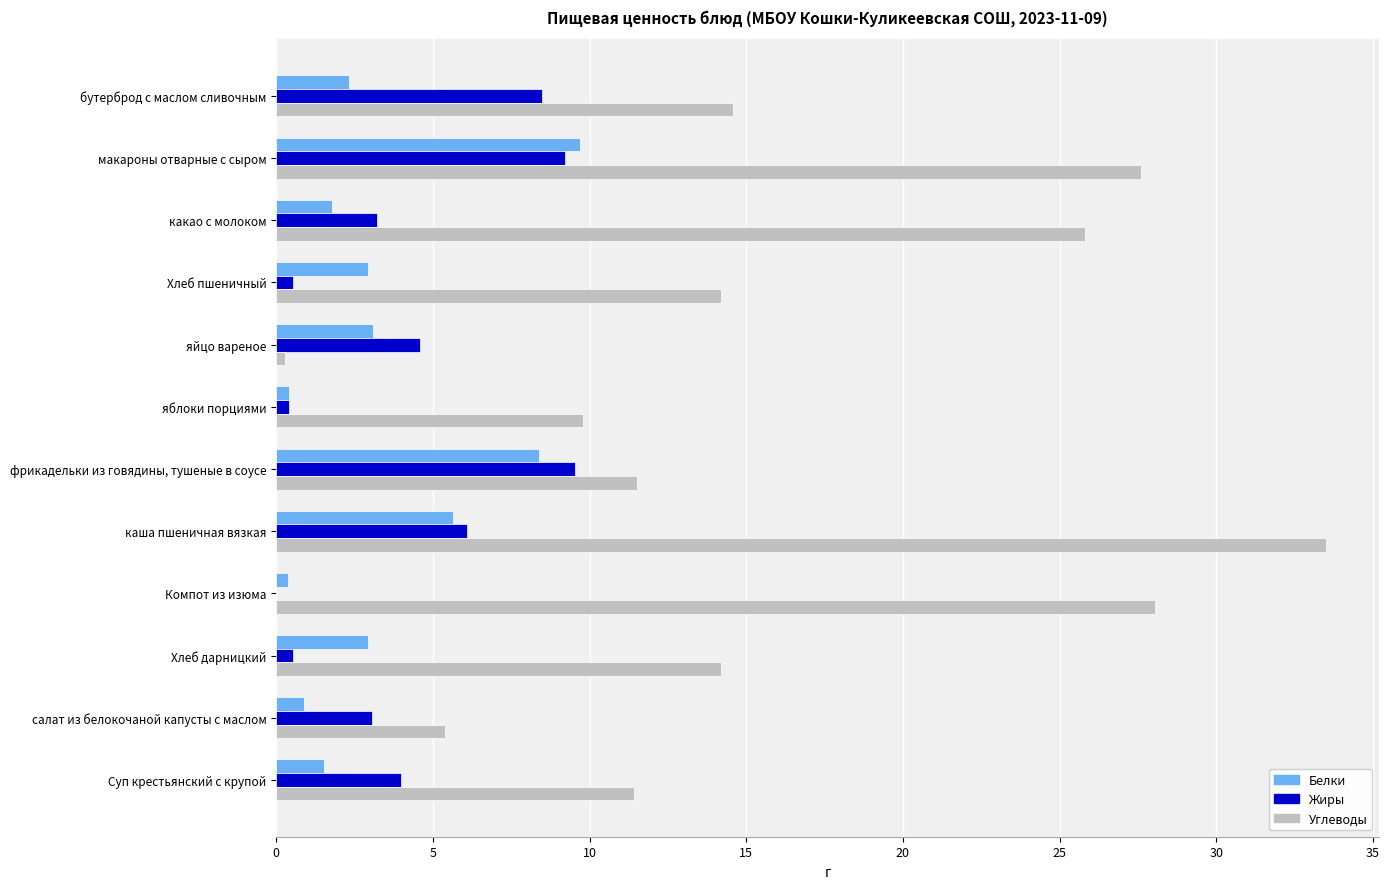

Between бутерброд с маслом сливочным and макароны отварные с сыром, which series saw the biggest shift?

Углеводы